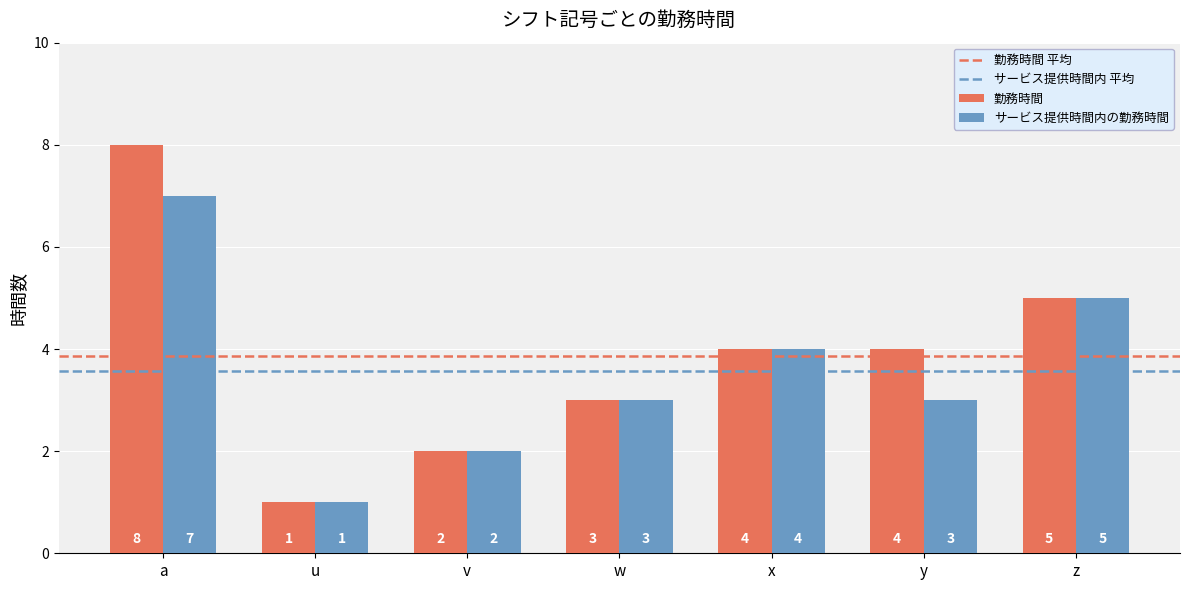

What is the sum of all 勤務時間 values?

27